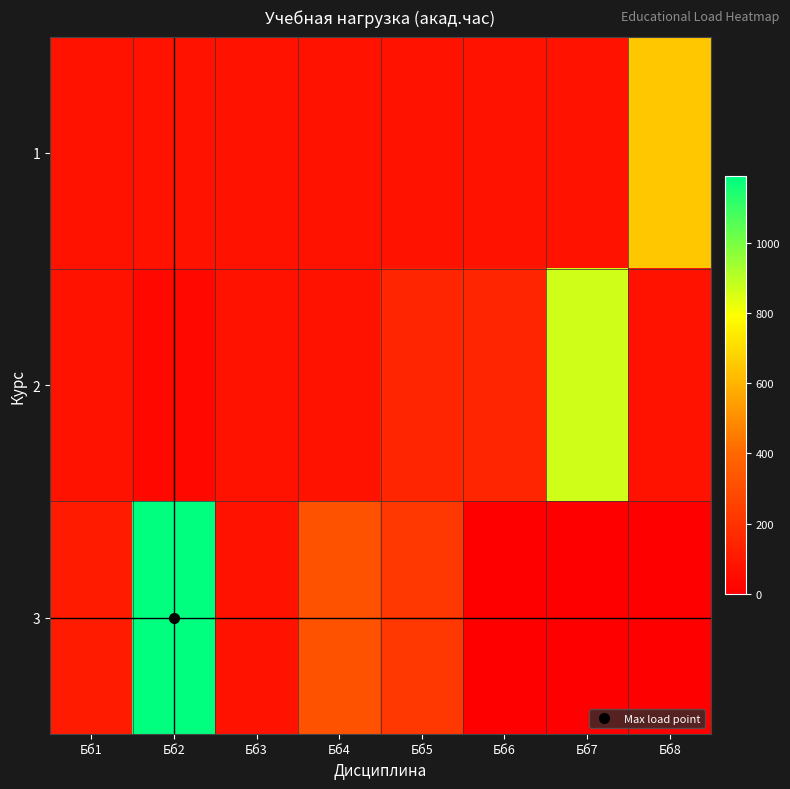

Reading left to right, extract all data points from this chart.

1: Бб1=72	Бб2=72	Бб3=72	Бб4=72	Бб5=72	Бб6=72	Бб7=72	Бб8=648
2: Бб1=72	Бб2=36	Бб3=72	Бб4=72	Бб5=144	Бб6=144	Бб7=864	Бб8=72
3: Бб1=108	Бб2=1188	Бб3=72	Бб4=324	Бб5=216	Бб6=0	Бб7=0	Бб8=0